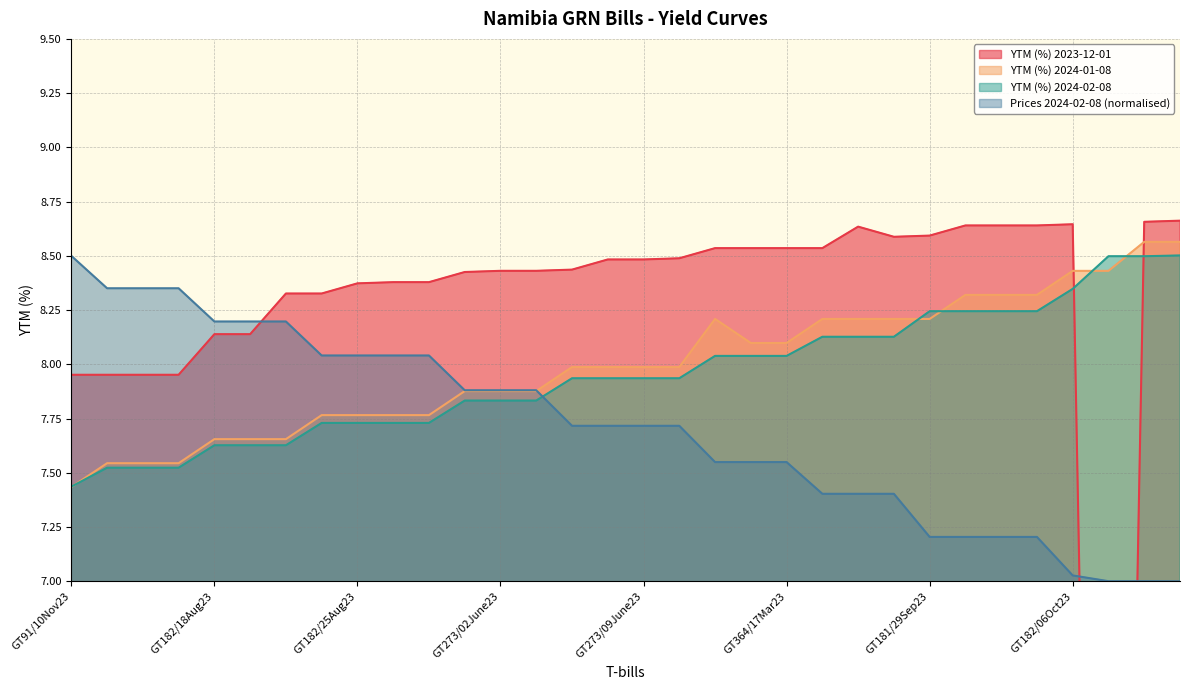

What is the approximate value of YTM (%) 2024-01-08 at GT91/17Nov23?

7.5